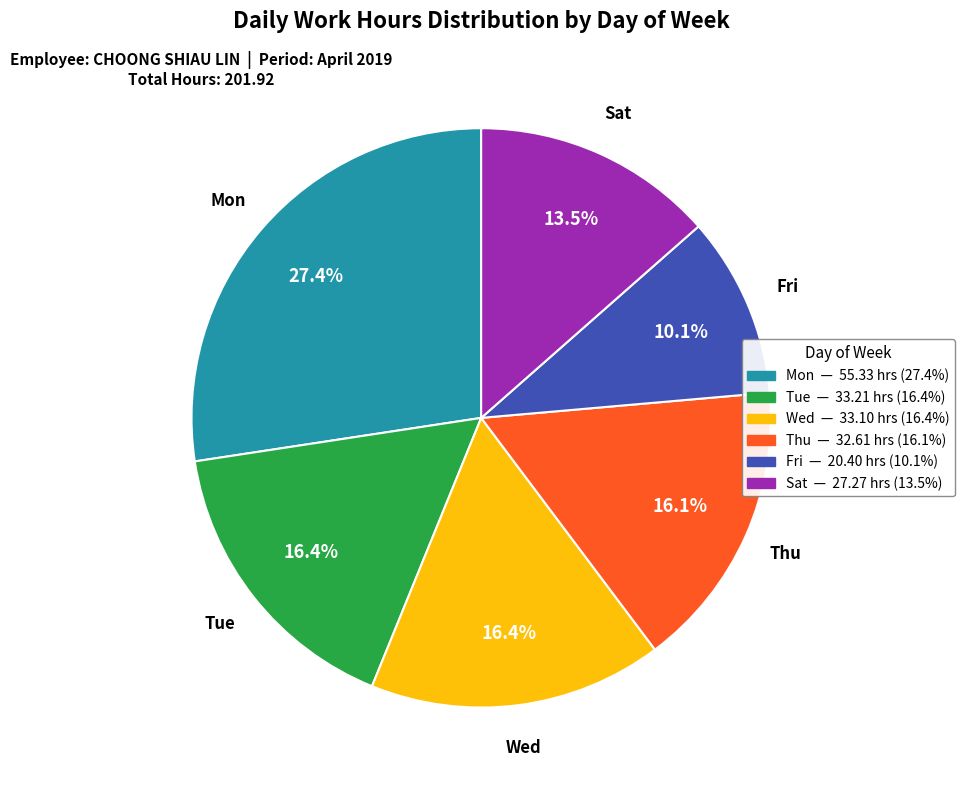

Is there any slice that represents more than half of the pie?

No